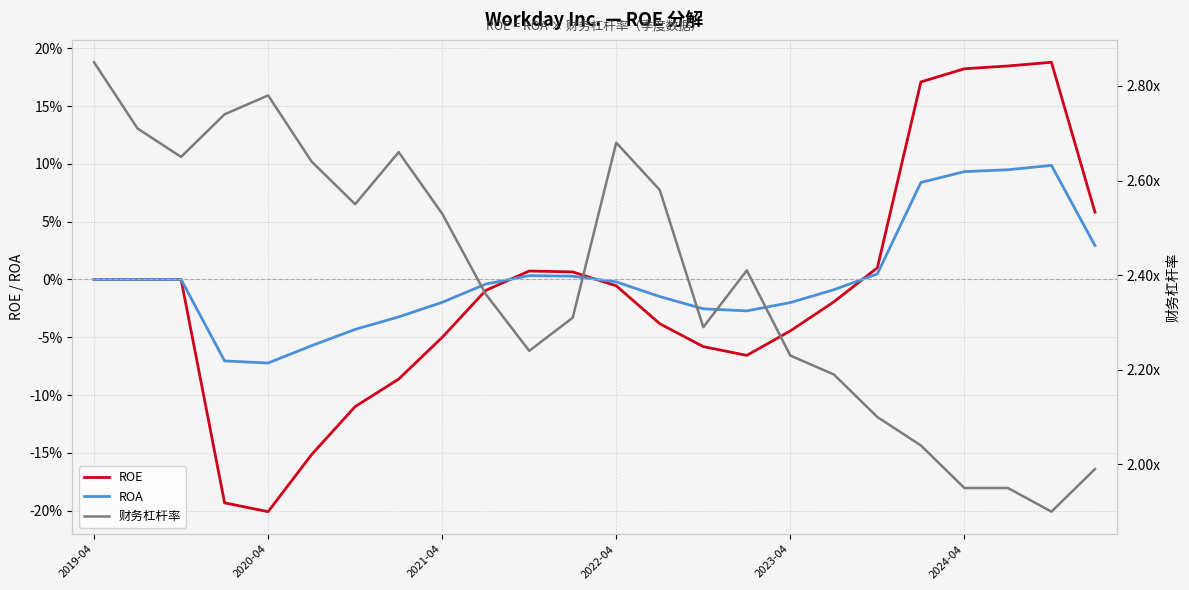

What are all the series names shown in the legend?

ROE, ROA, 财务杠杆率